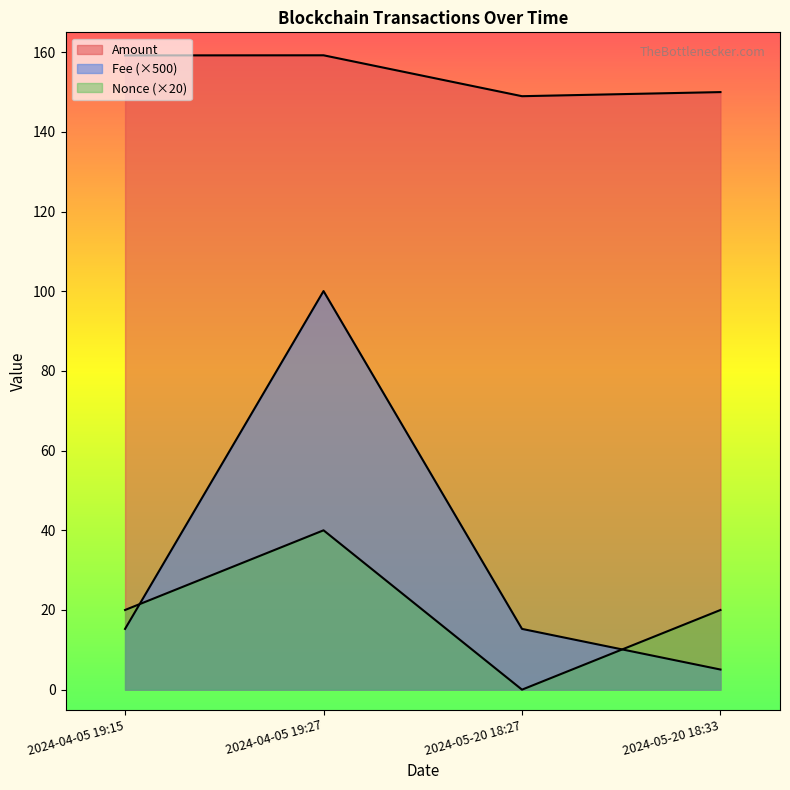

What is the value of the Nonce point at the 4th from the left?

20.0